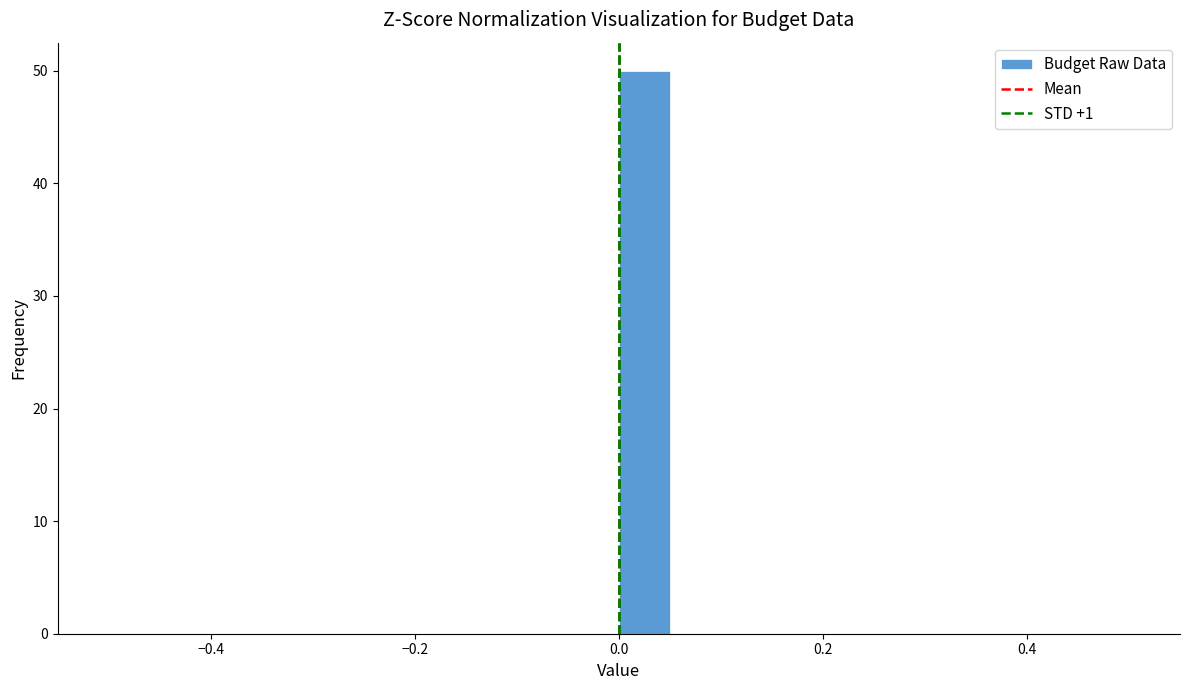

Around what value on the x-axis is the tallest bar? Give the approximate position of its centre, as read against the axis.

0.02